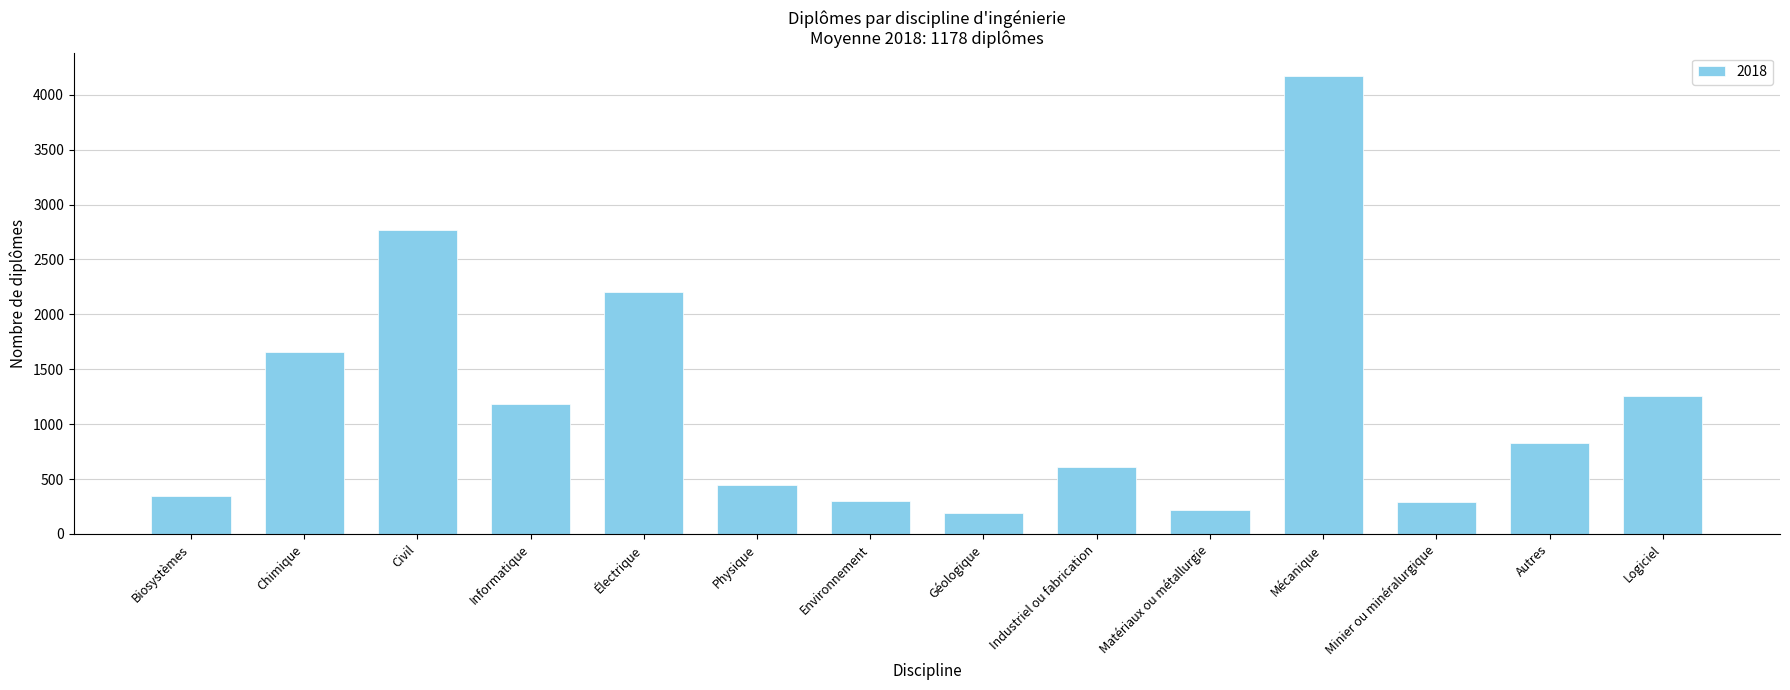

What is the approximate value at Chimique?

1660